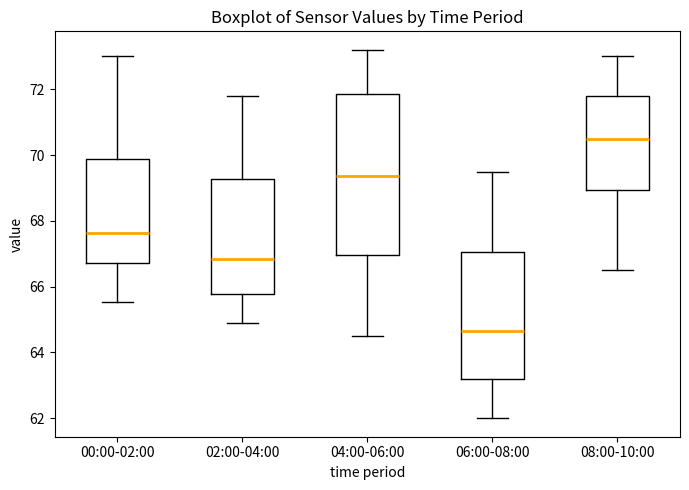

Which box is the tallest, from its lower edge to its upper edge?

04:00-06:00